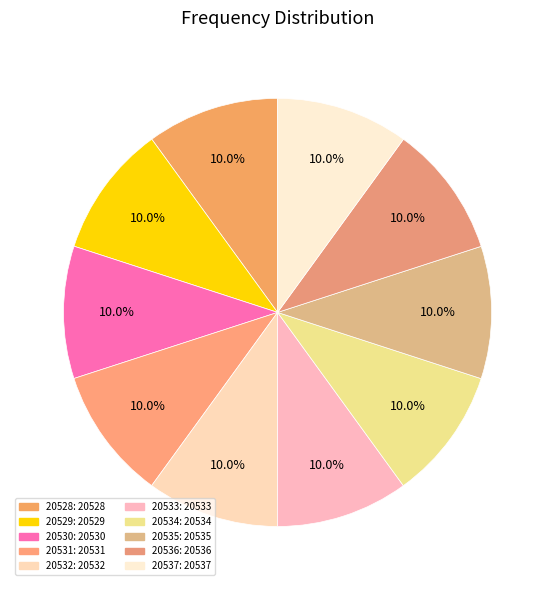

The 20535 slice represents 10% of the pie. True or false?

True